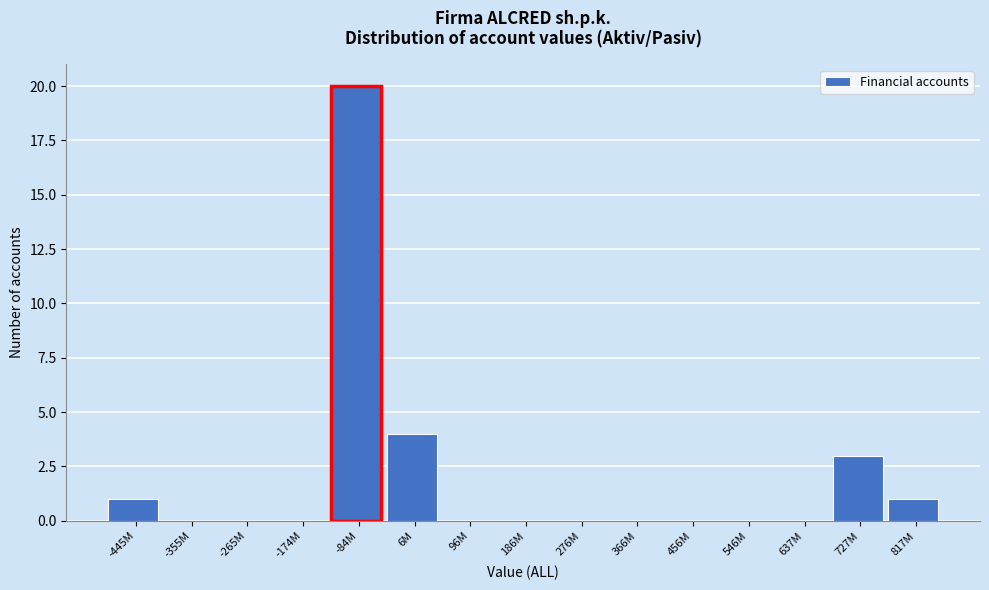

Reading right to left, extract all data points from this chart.

817M=1	727M=3	637M=0	546M=0	456M=0	366M=0	276M=0	186M=0	96M=0	6M=4	-84M=20	-174M=0	-265M=0	-355M=0	-445M=1